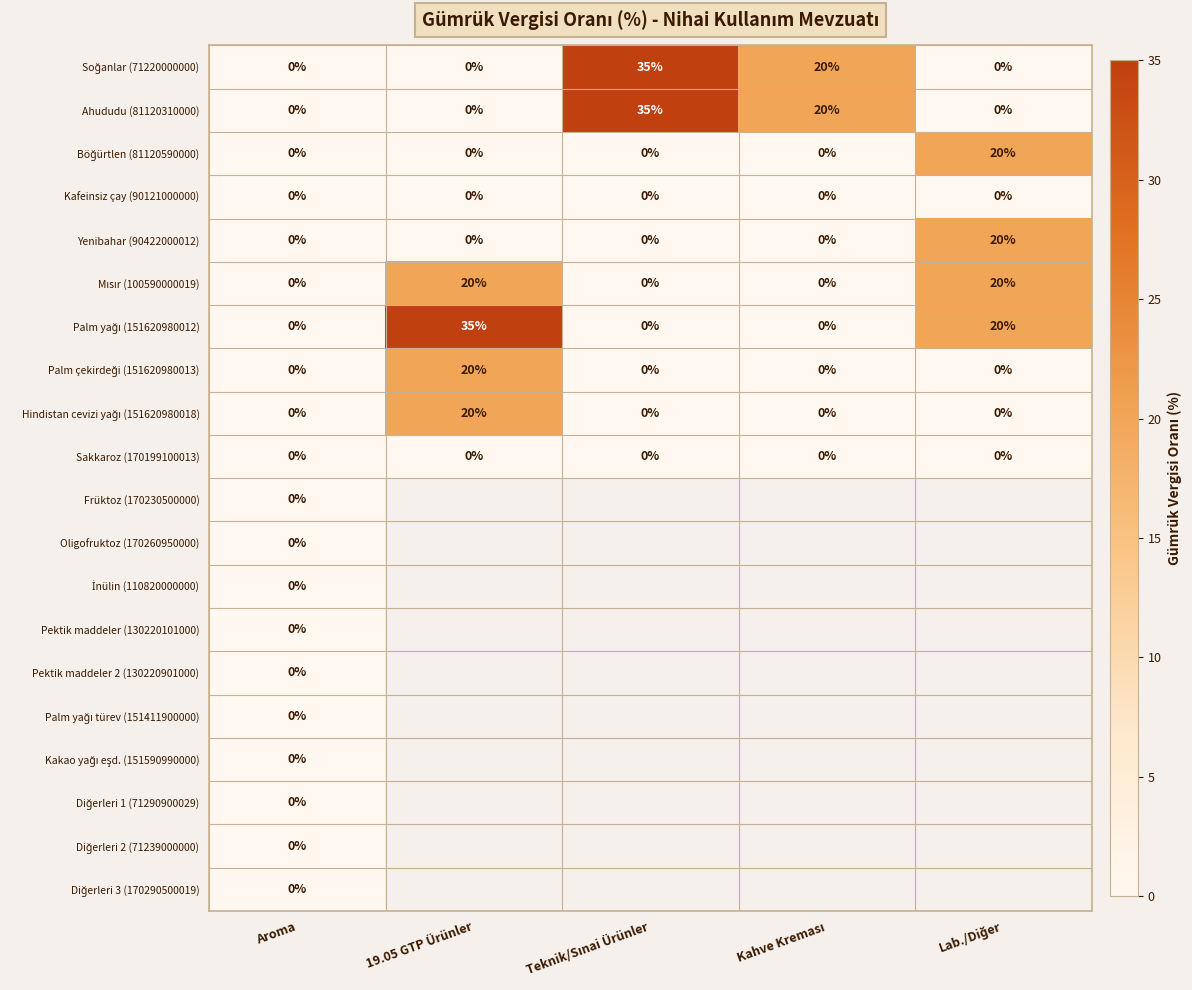

What is the difference between the second highest and minimum values in the Palm yağı (151620980012) series?

20.0